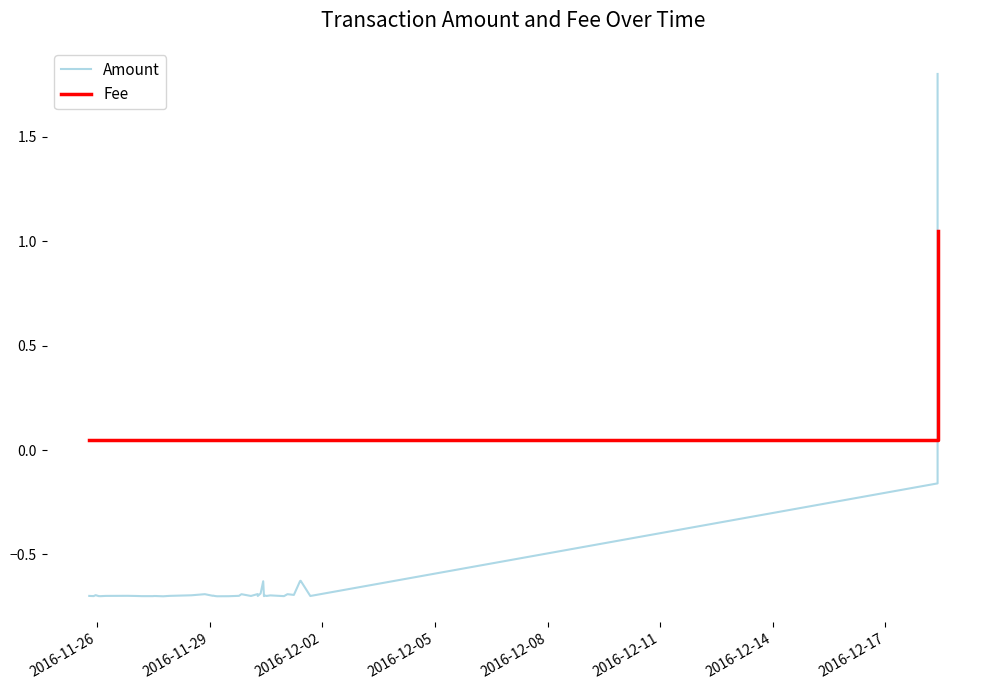

True or false: Fee has more than 0 points higher than both neighbors.

False